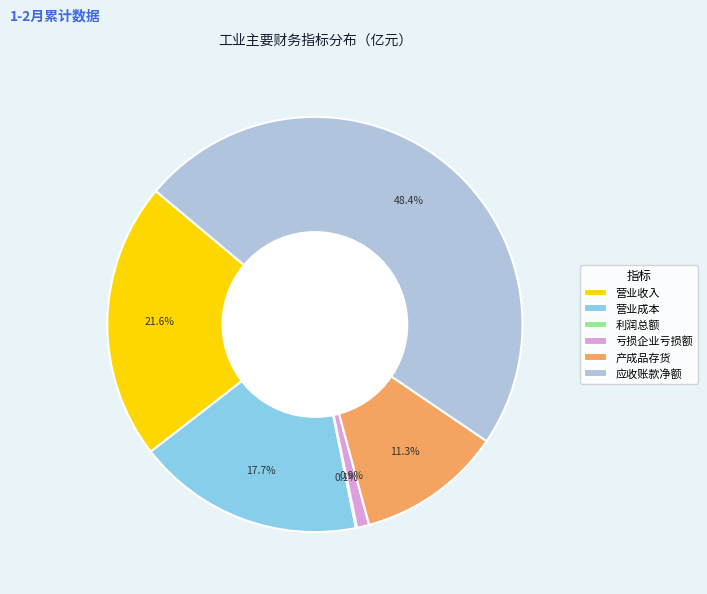

Which has a higher value, 应收账款净额 or 产成品存货?

应收账款净额